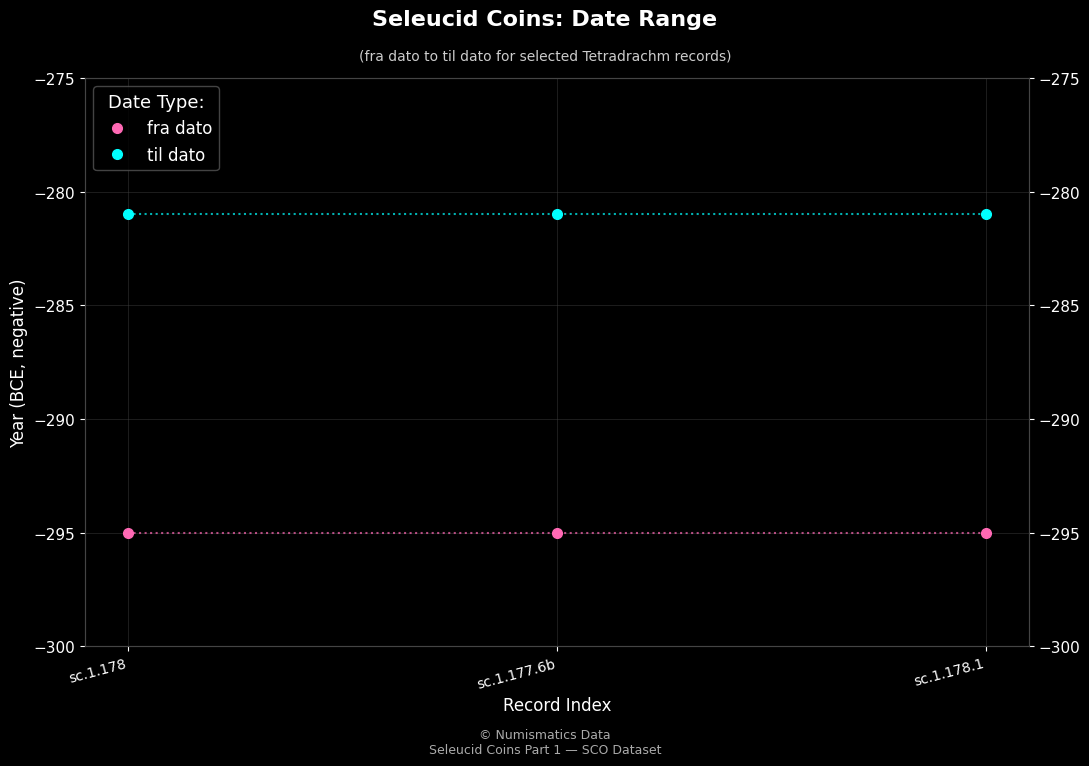

Reading right to left, list all the values displayed in this chart.

fra dato: sc.1.178.1=-295	sc.1.177.6b=-295	sc.1.178=-295
til dato: sc.1.178.1=-281	sc.1.177.6b=-281	sc.1.178=-281